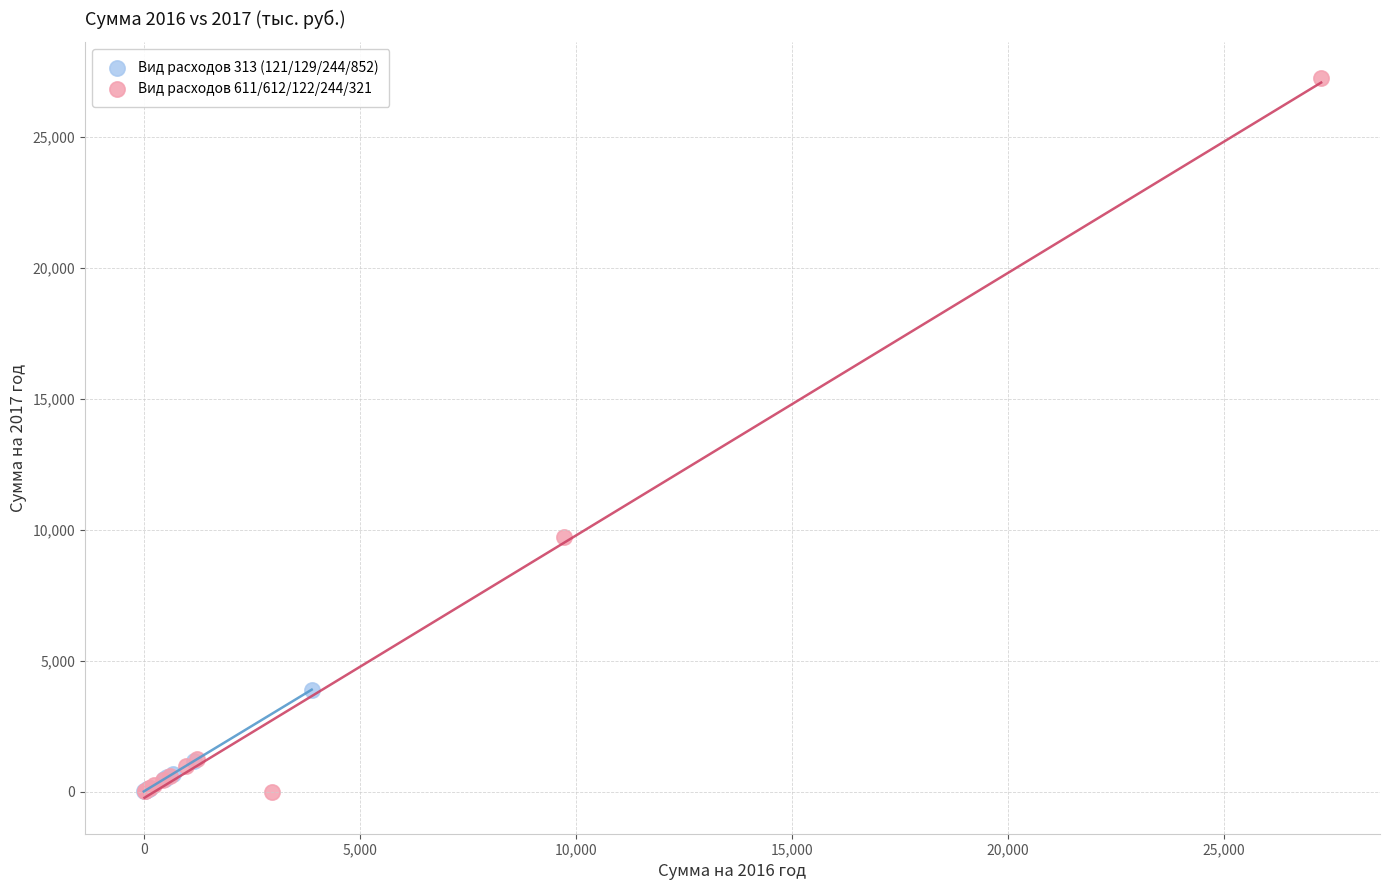

Which series reaches the maximum Y coordinate?

Вид расходов 611/612/122/244/321